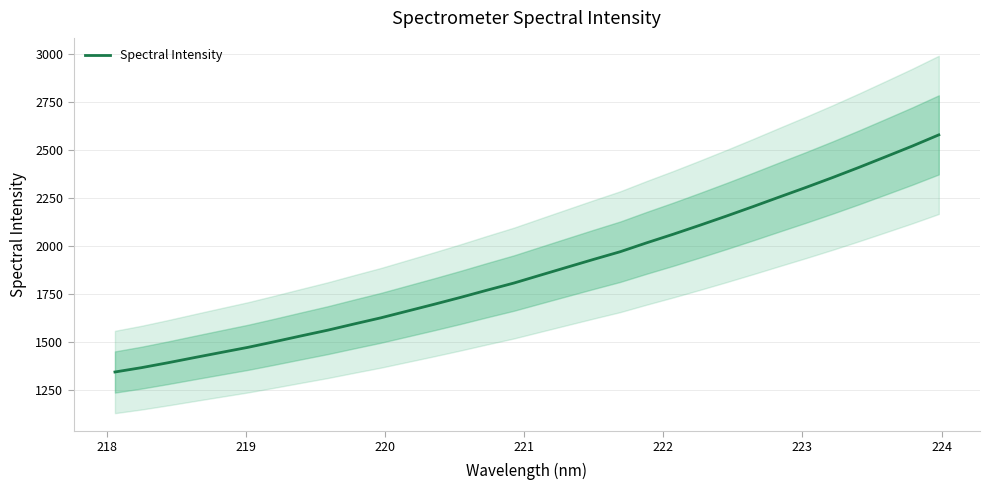

What is the greatest value displayed?

2580.4